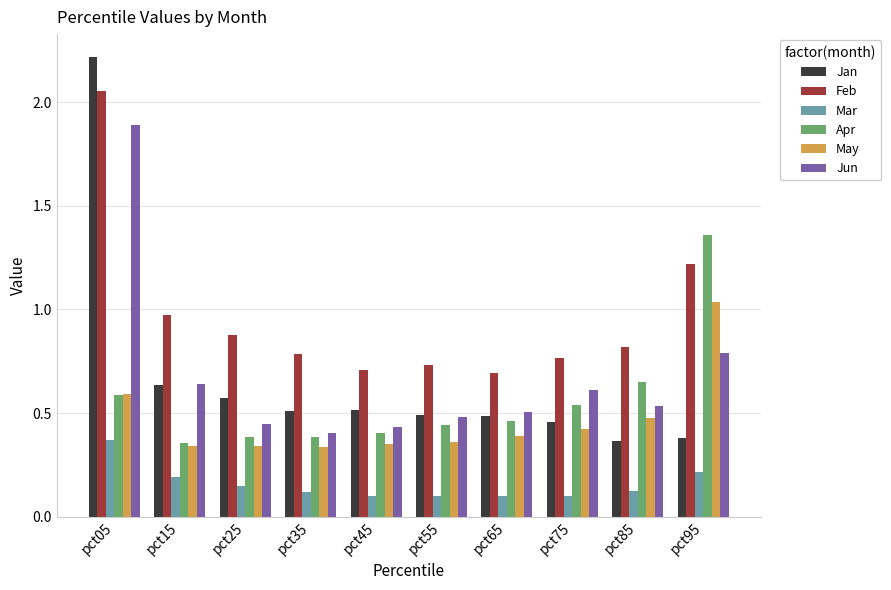

Rank the series by their maximum value, from lowest to highest.

Mar, May, Apr, Jun, Feb, Jan